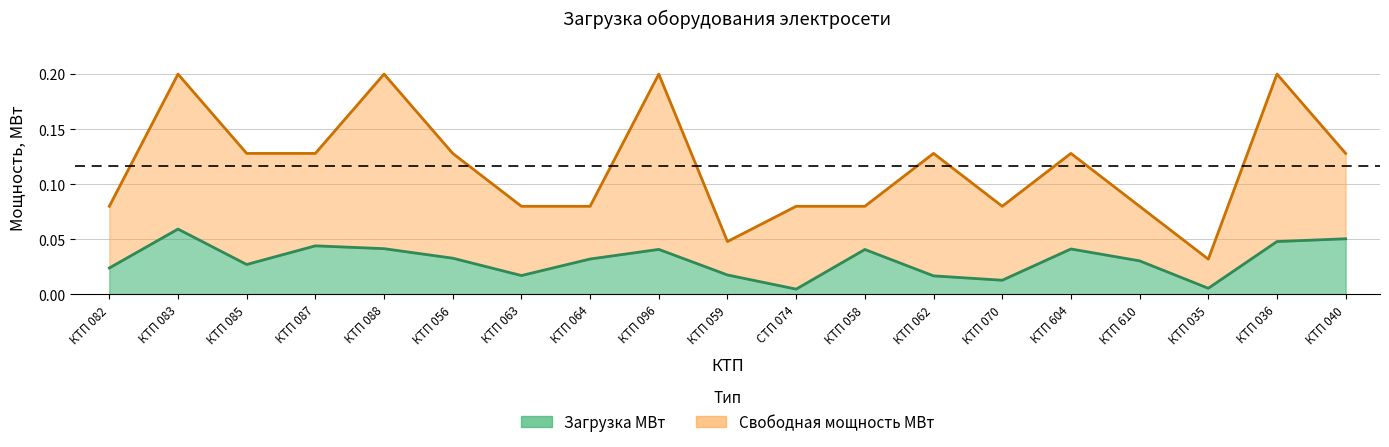

At which category does the chart reach its minimum across all series?

СТП 074